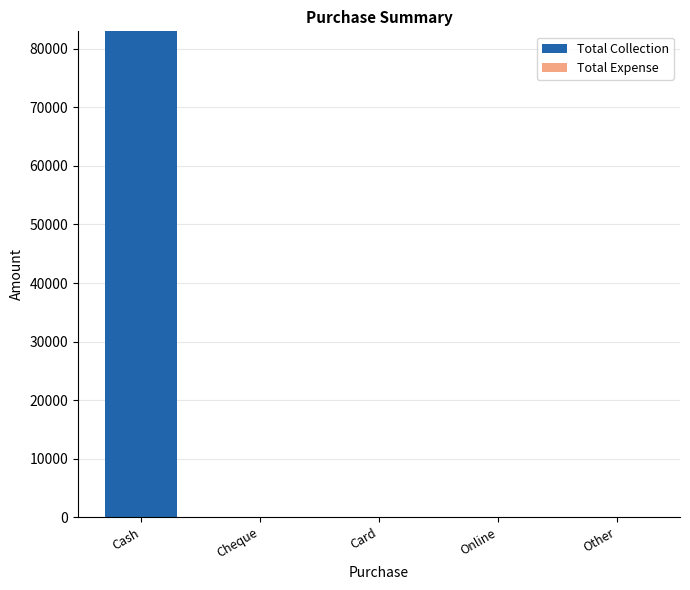

The value at Other is 0. True or false?

True